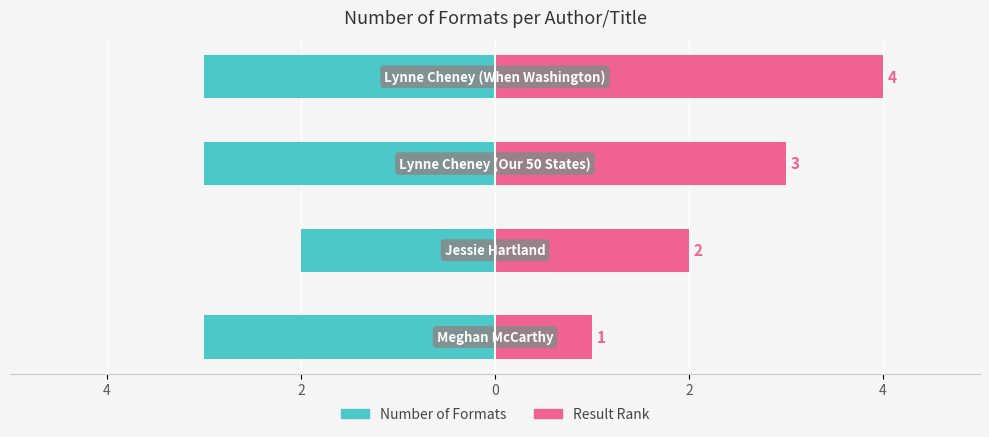

Reading left to right, transcribe all the data shown in this chart.

Number of Formats: -3	-2	-3	-3
Result Rank: 1	2	3	4